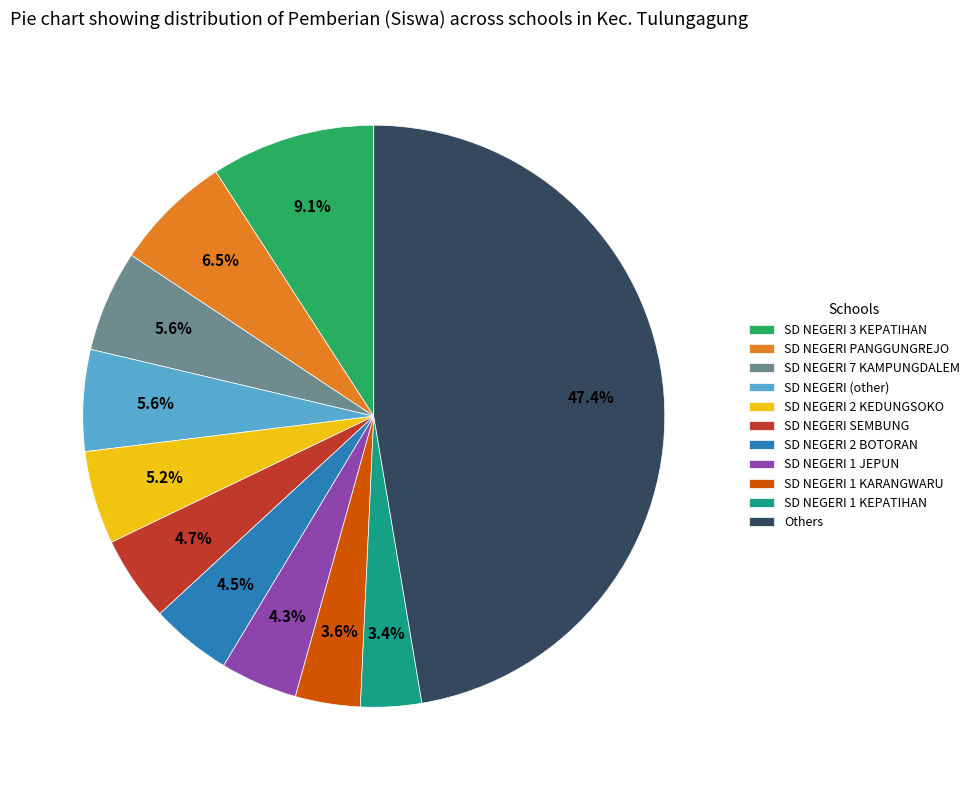

What portion of the pie excludes SD NEGERI 2 KEDUNGSOKO?

94.8%